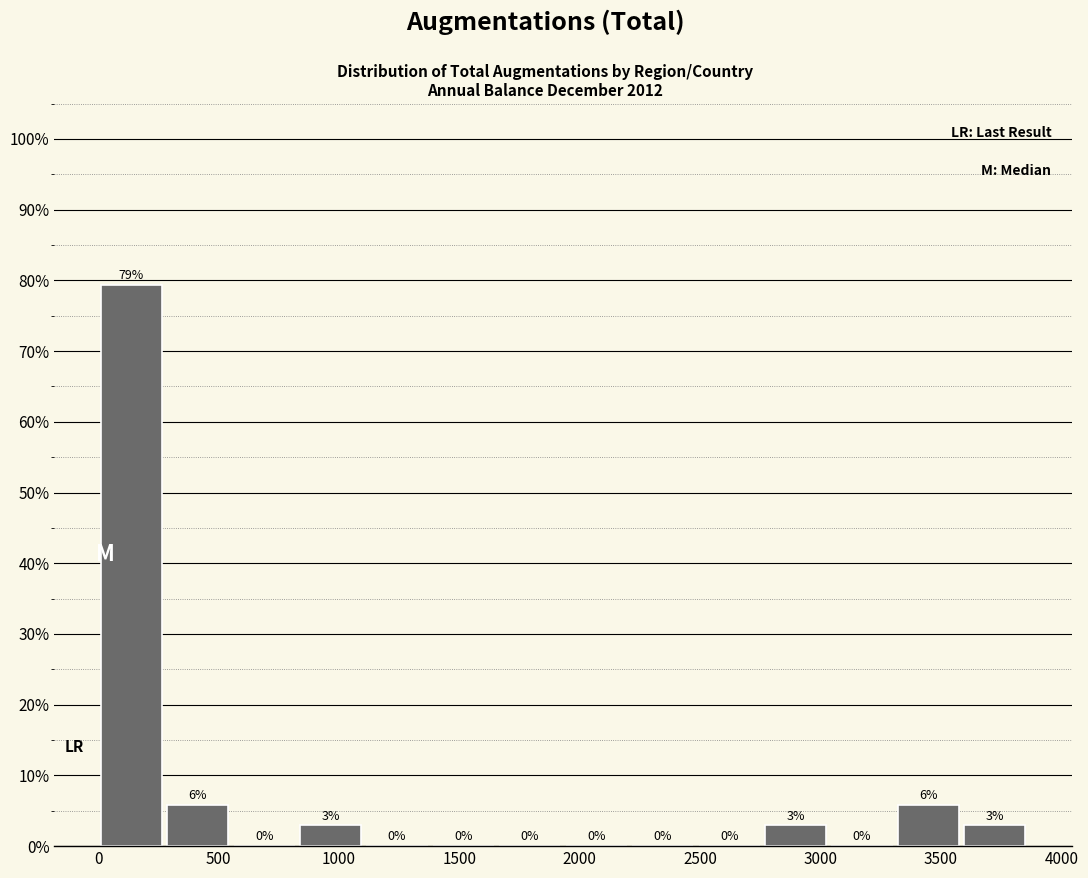

Which range on the x-axis has the tallest bar?

0 to 300